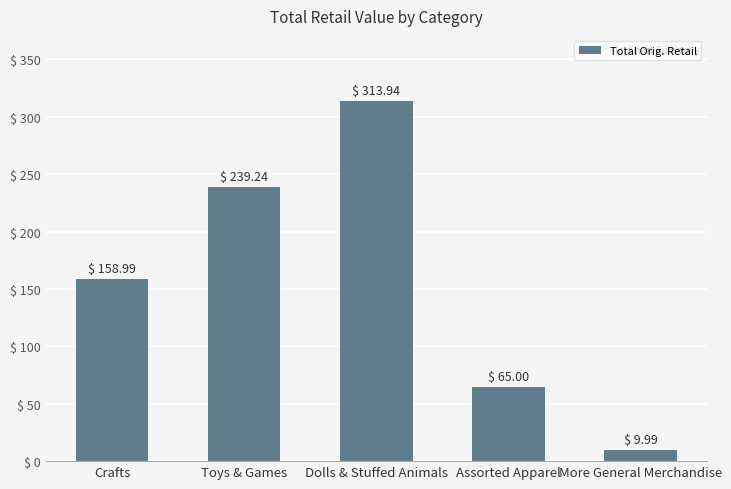

What position from the right is Toys & Games?

4